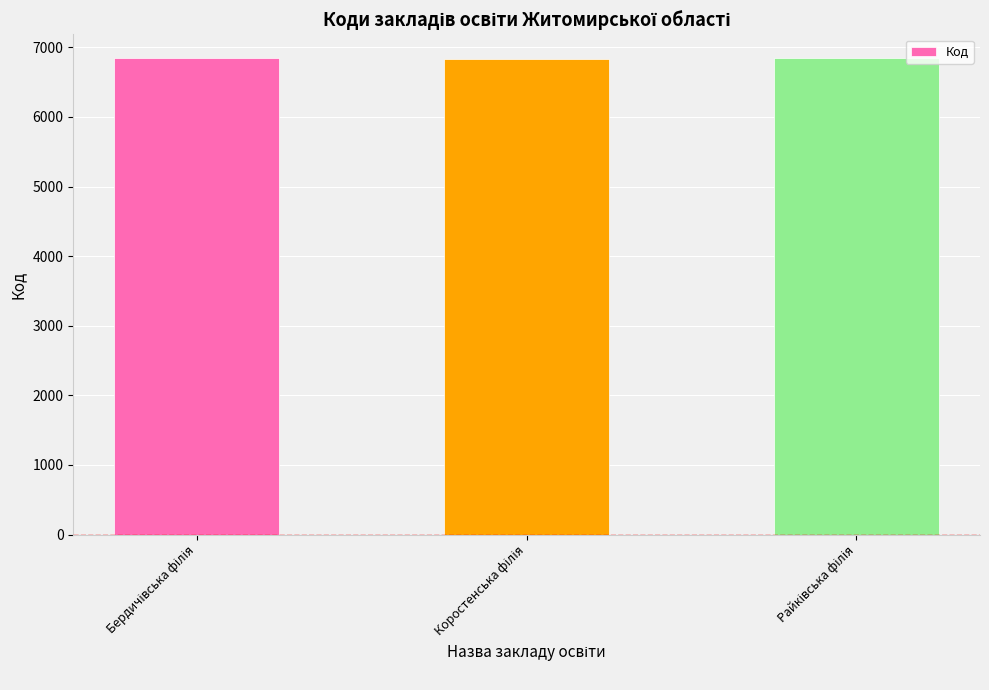

What is the minimum value shown in the chart?

6835